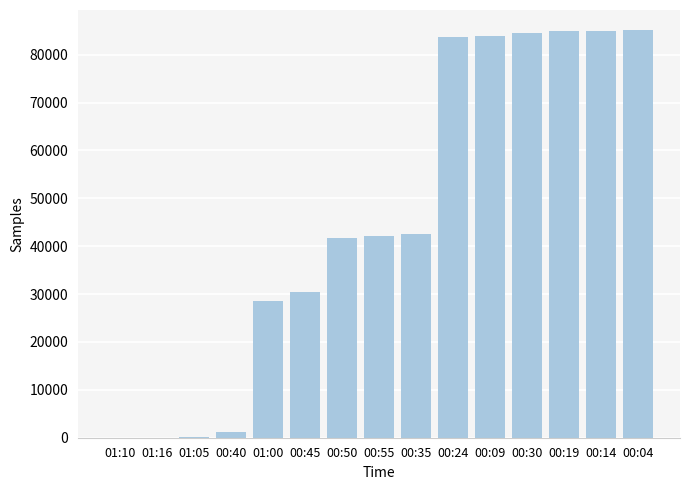

Does the chart contain stacked bars?

No